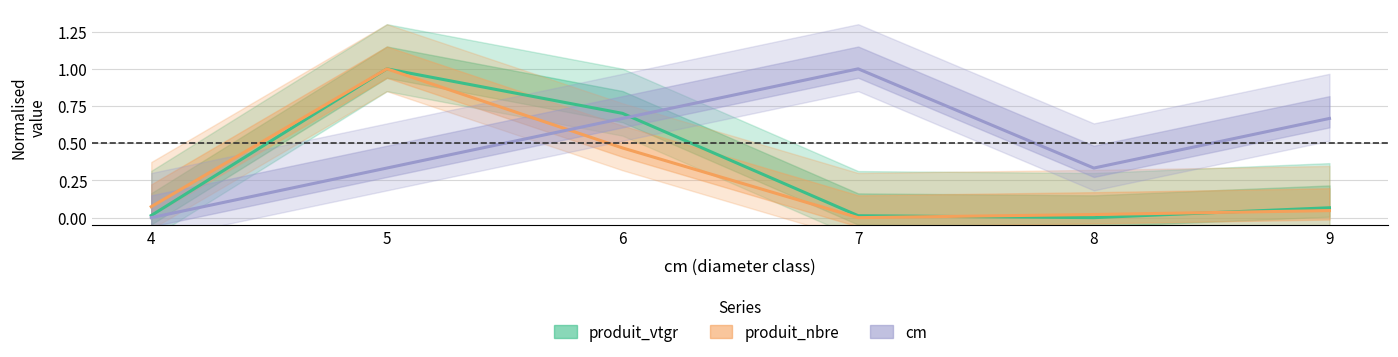

What is the average value of the produit_vtgr series?

0.3